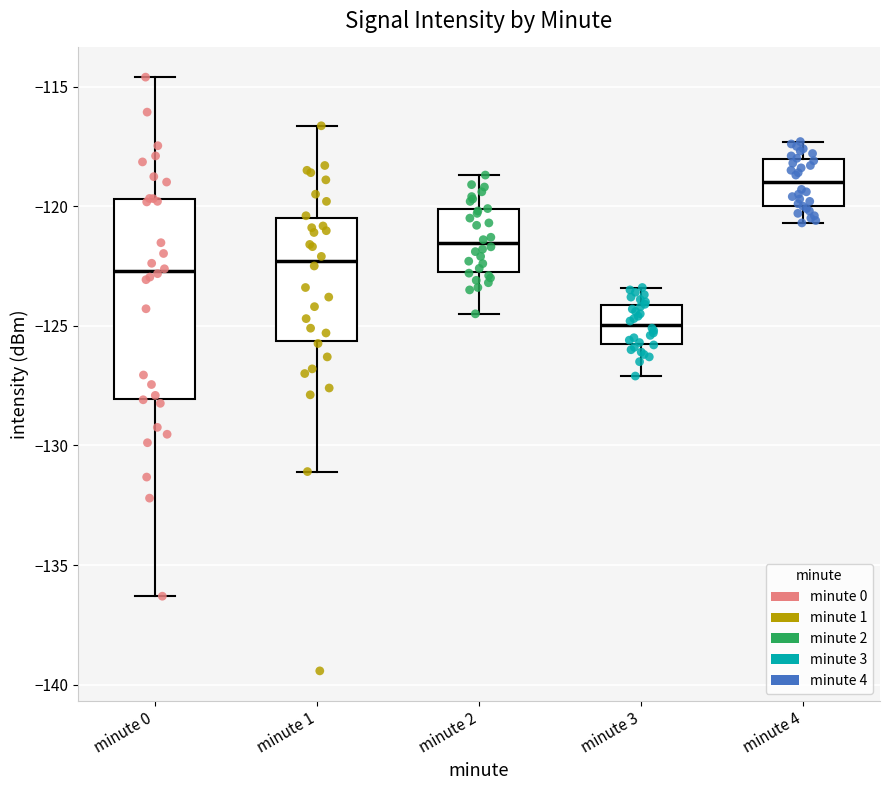

Where does the lower whisker of the box for minute 4 end on the y-axis? The values are not printed on the chart, so give them approximately, as read against the axis.

-120.5